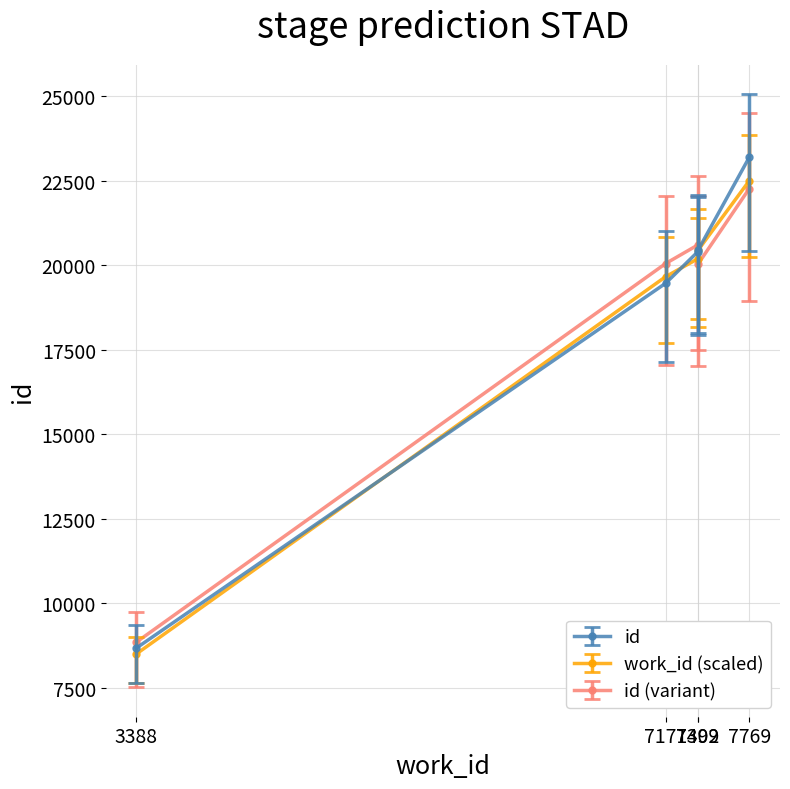

Which series changed the most between 7399 and 7769?

id